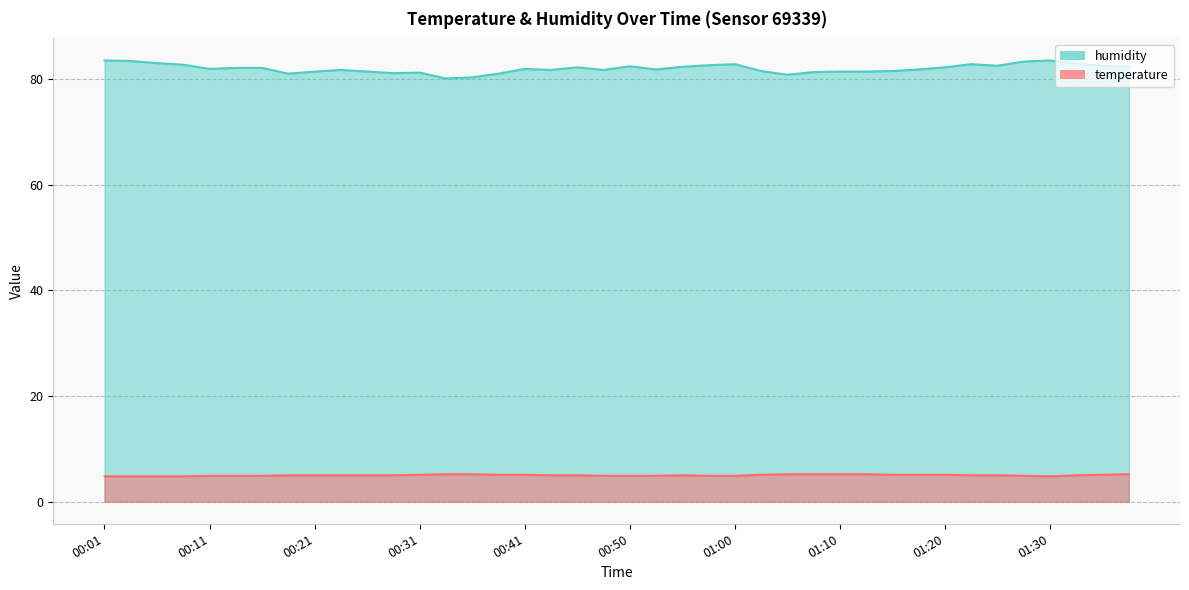

How many lines are shown in the chart?

2